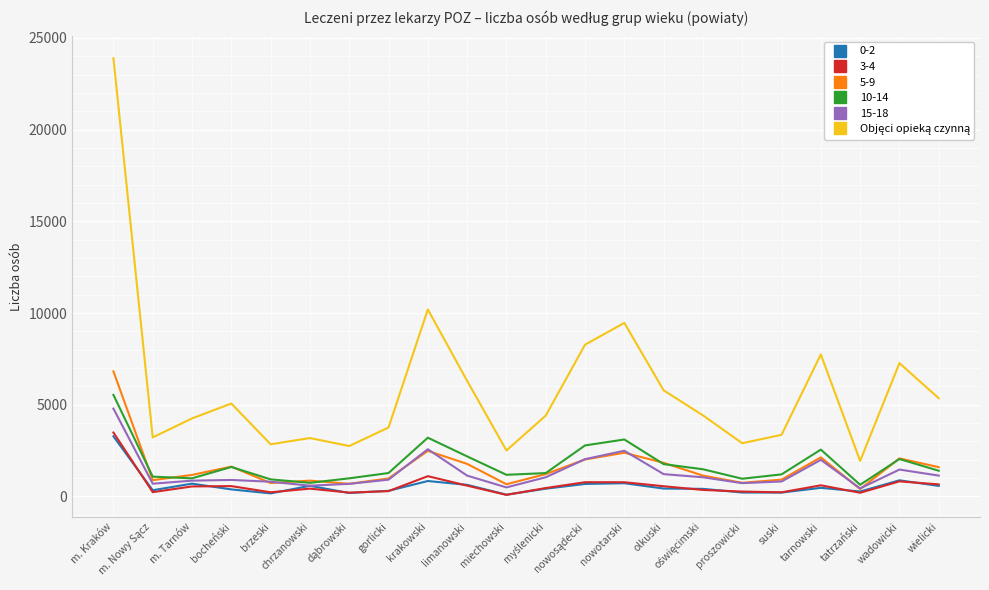

Does the chart display data point markers on the line(s)?

Yes